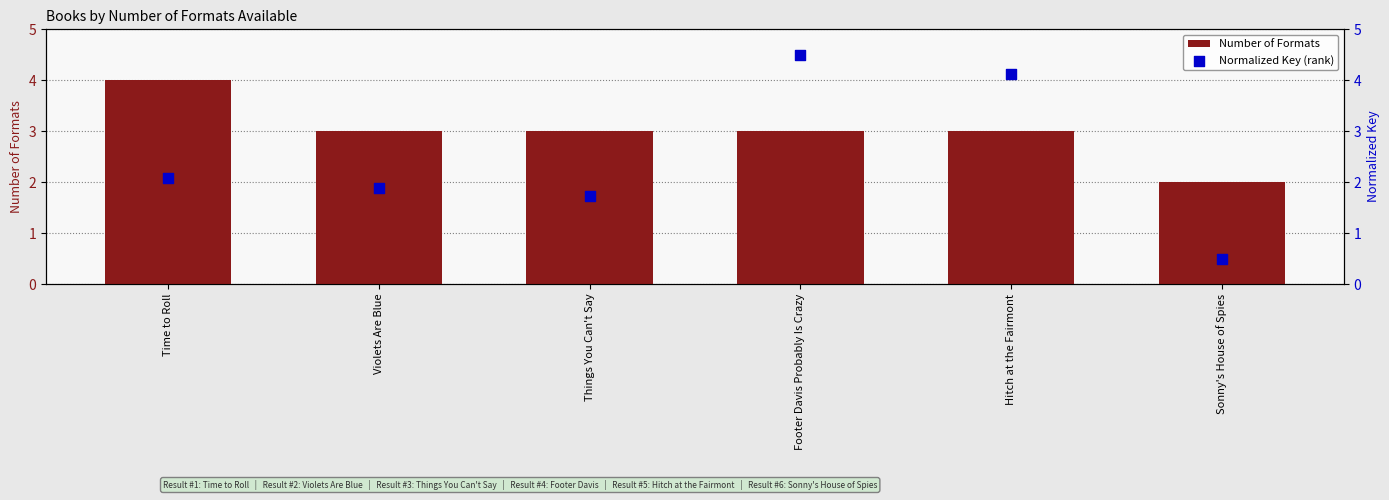

At which category is the sum across all series the highest?

Footer Davis Probably Is Crazy